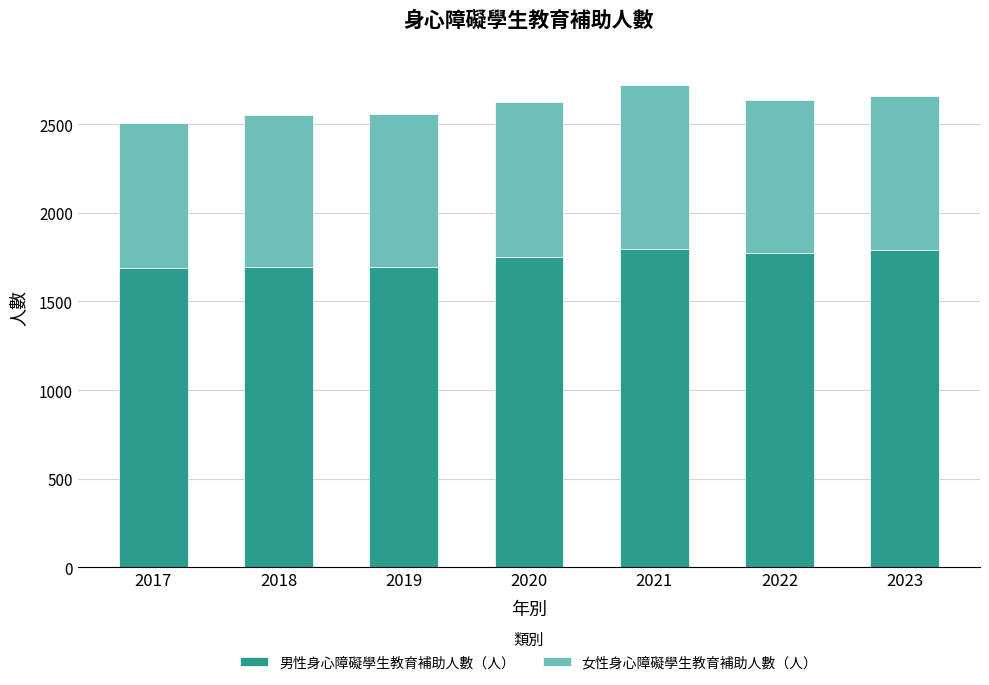

What is the total value across all series at 2017?

2504